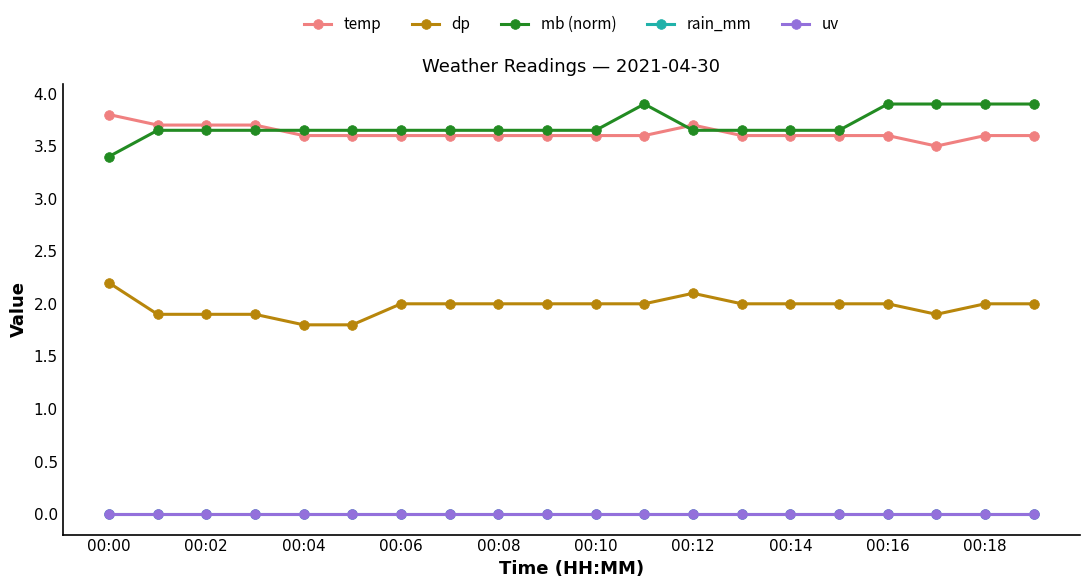

Is this an area chart (filled region under the line)?

No